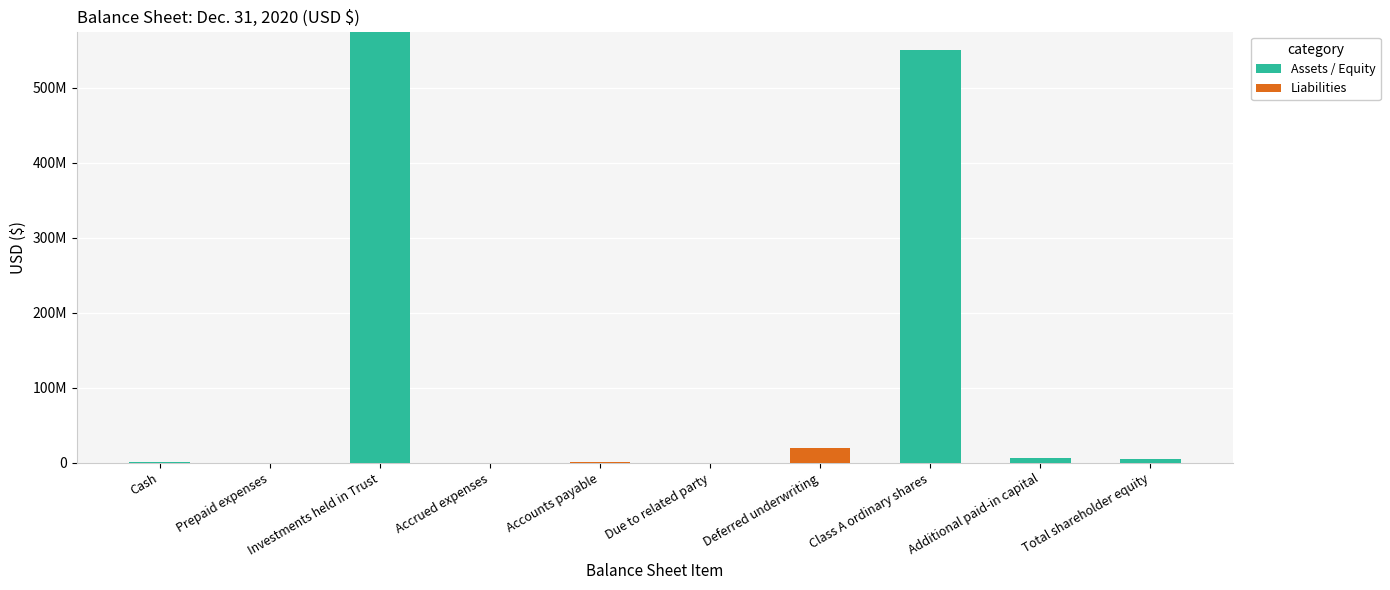

At which category is the sum across all series the highest?

Investments held in Trust